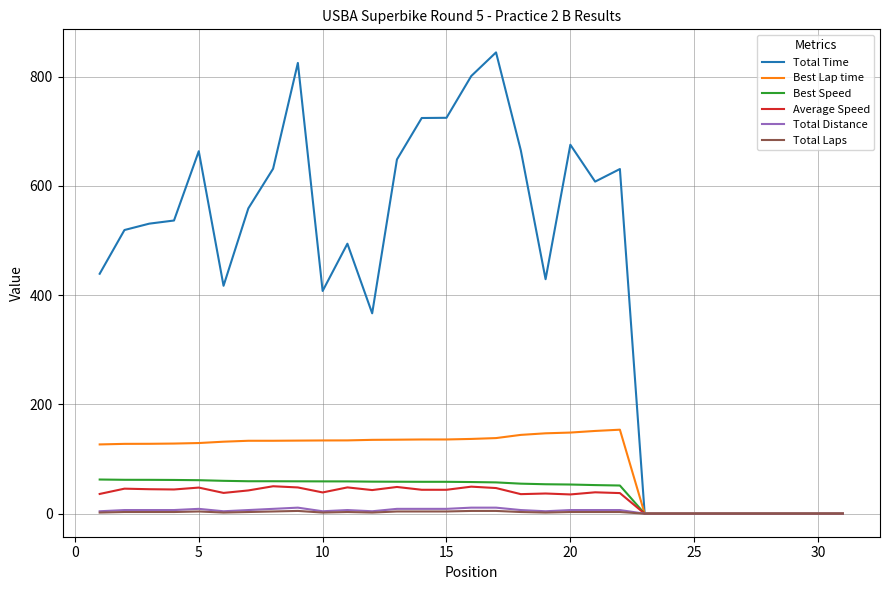

What is the maximum value shown in the chart?

844.5